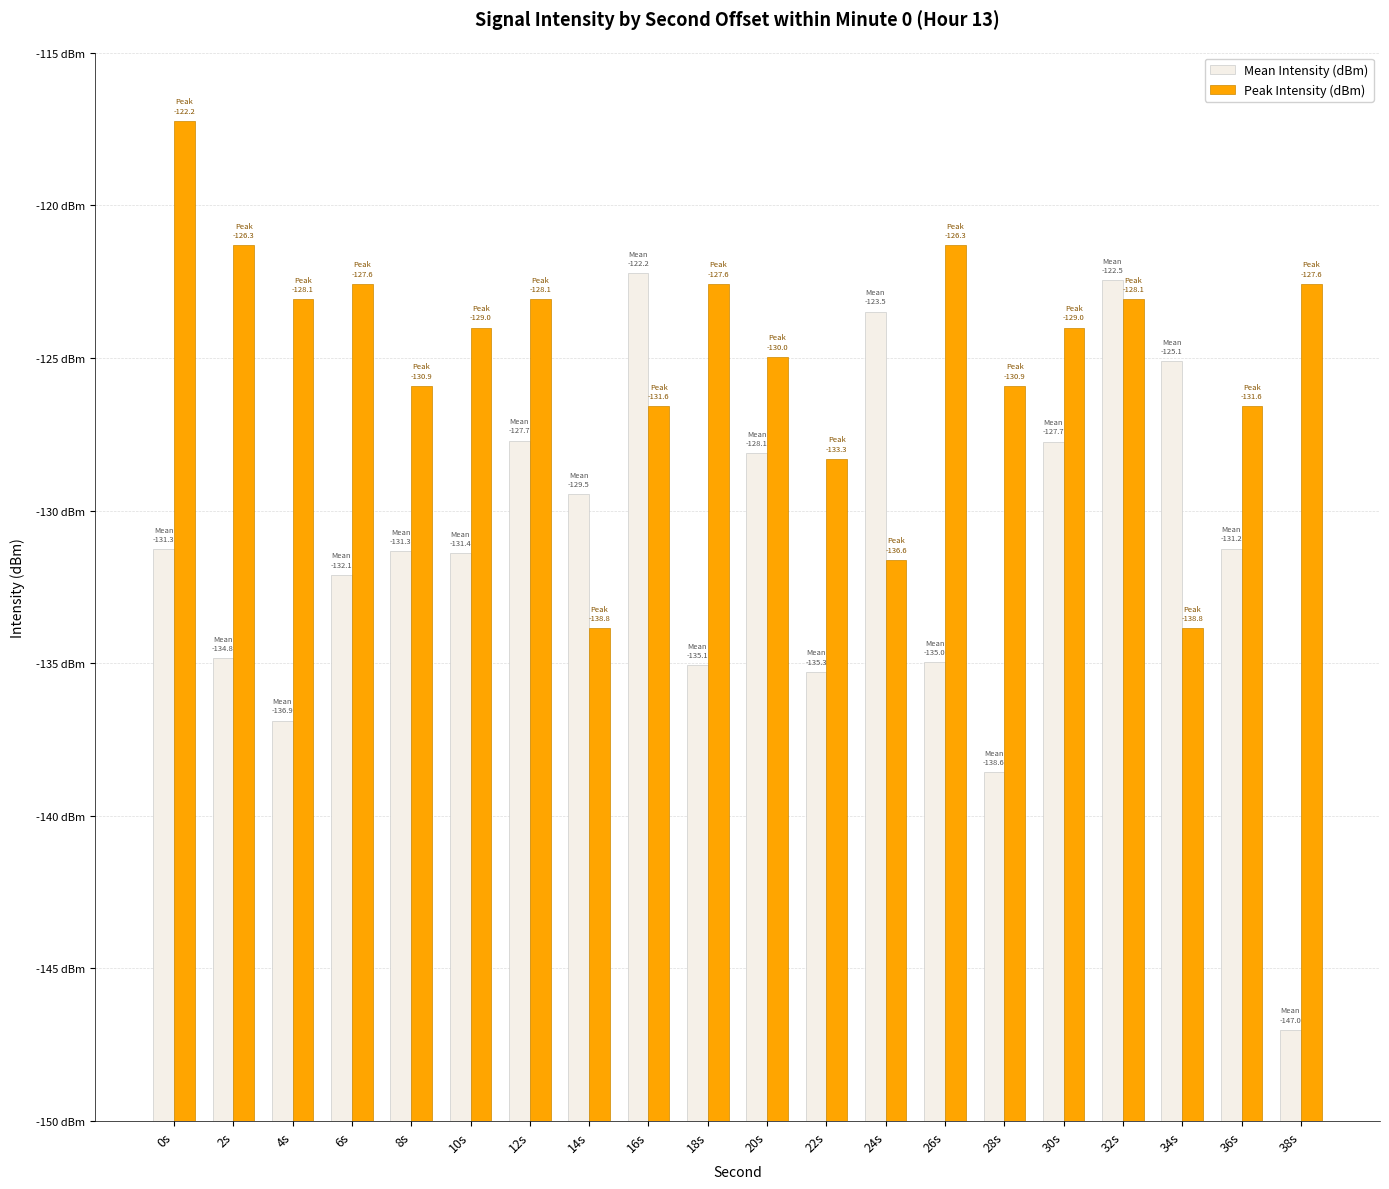

Are the bars horizontal?

No